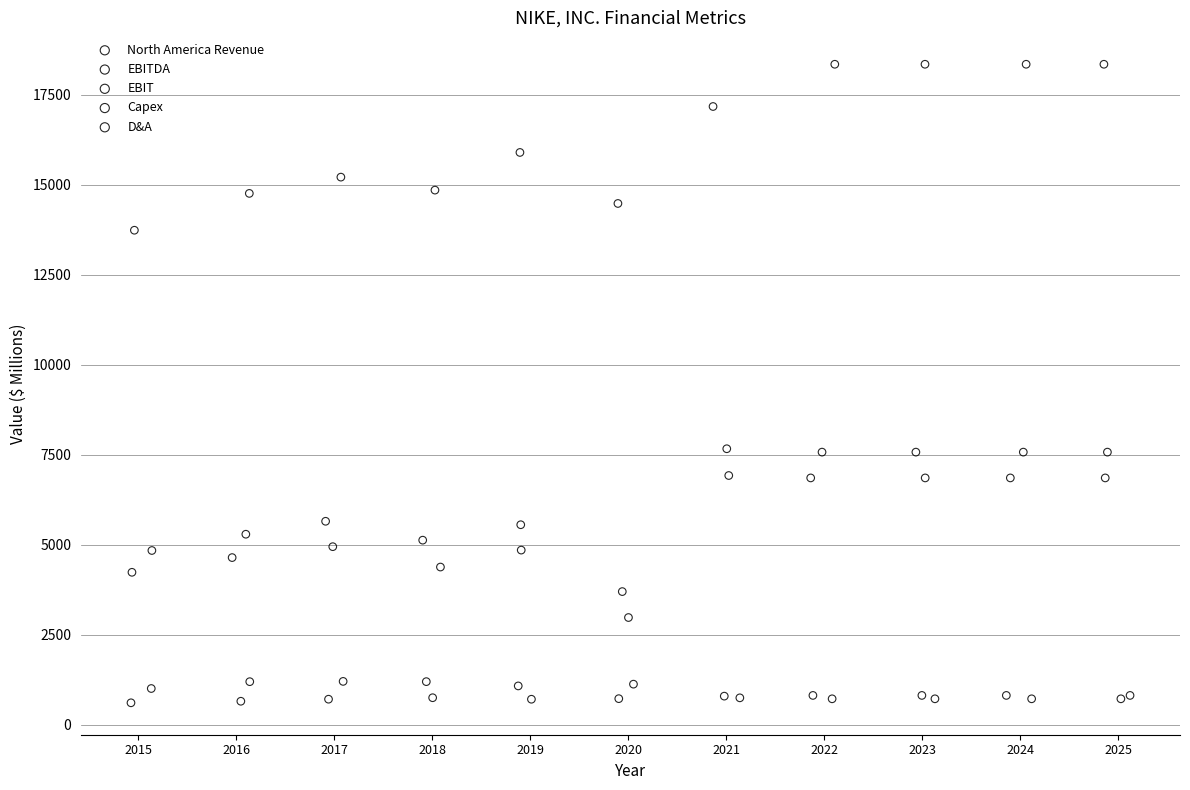

Which series contains the highest Y value?

North America Revenue